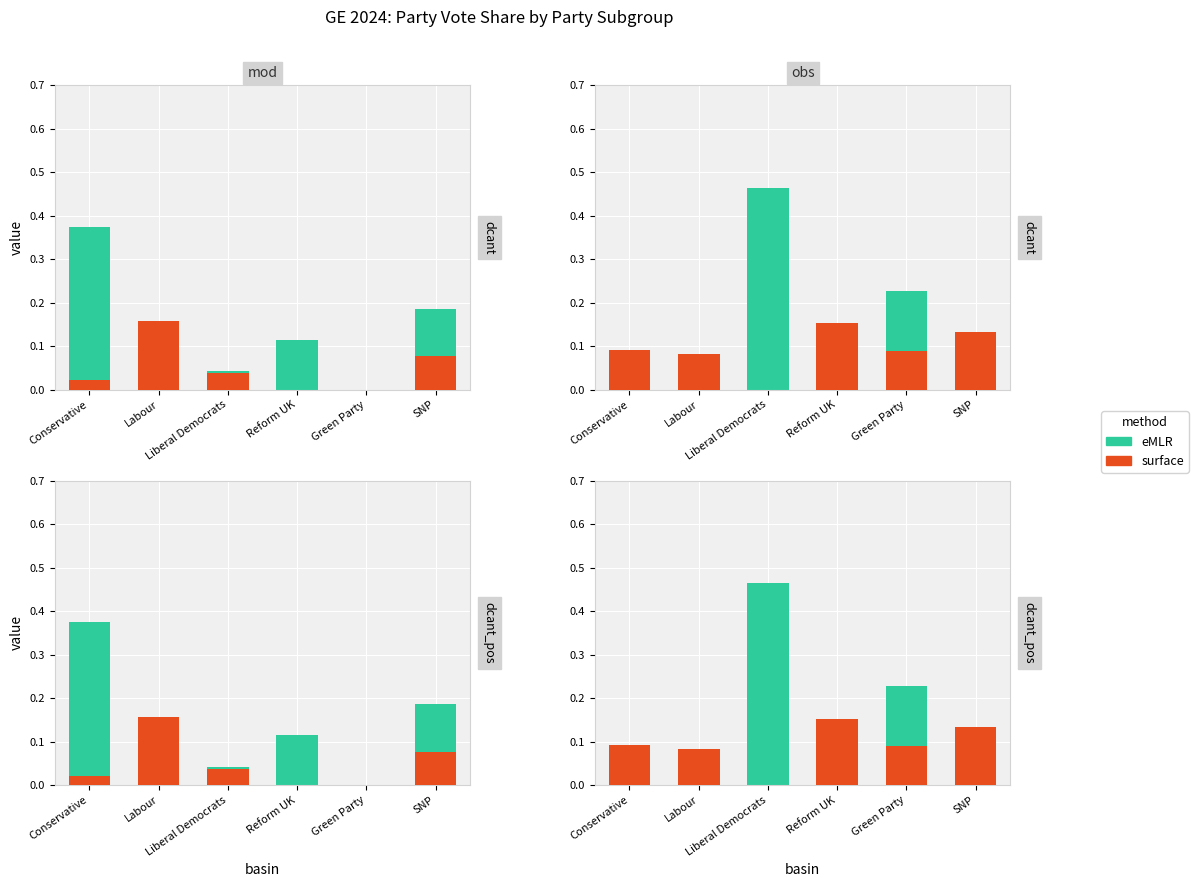

Rank the categories by eMLR value from lowest to highest.

Reform UK, SNP, Conservative, Labour, Green Party, Liberal Democrats